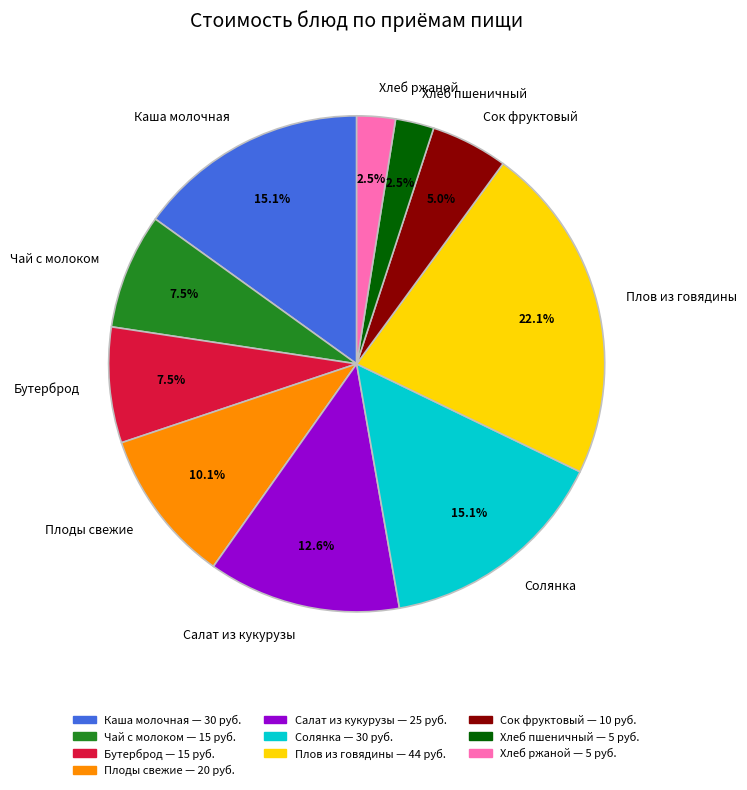

Which category has the biggest portion of the pie?

Плов из говядины